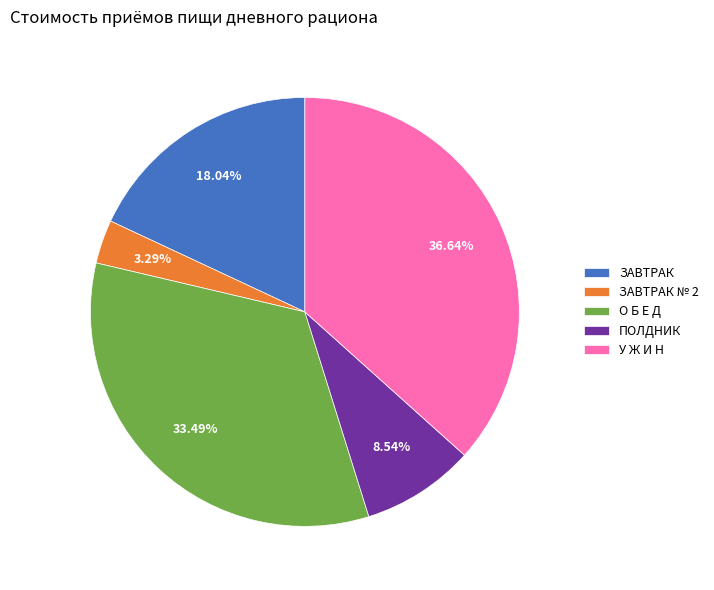

Approximately how many times larger is the value at О Б Е Д compared to ПОЛДНИК?

3.9